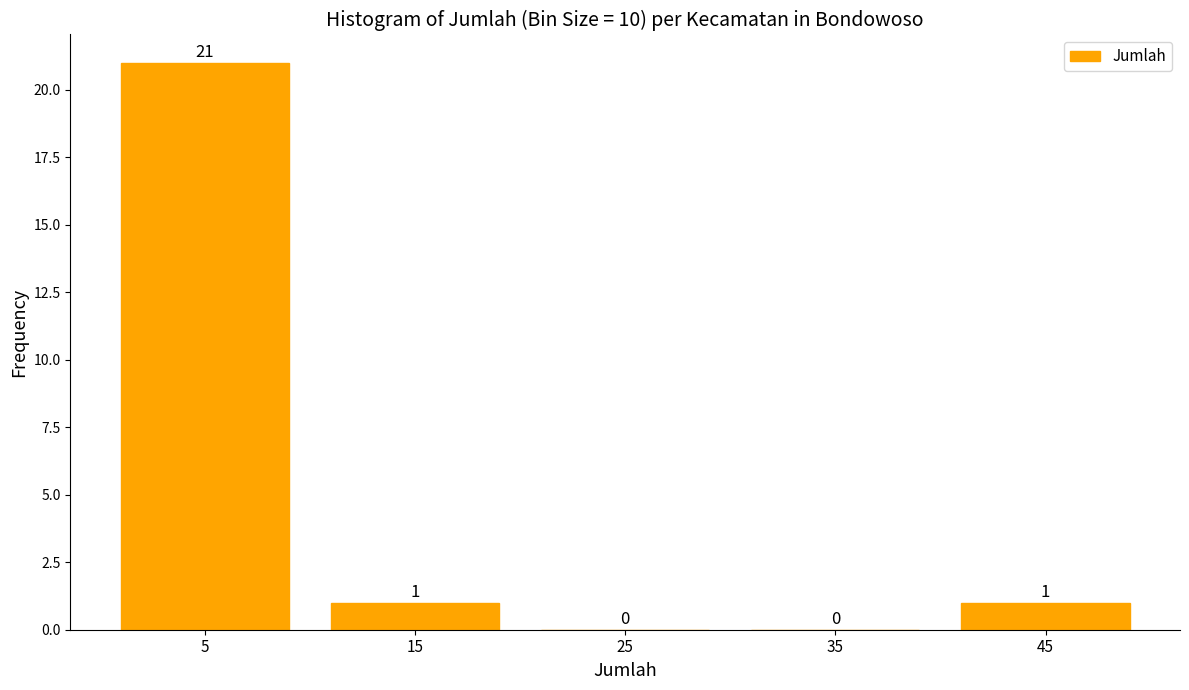

Reading left to right, list every bar in this chart as the range it spans on the x-axis followed by its height.

0 to 10: 21
10 to 20: 1
20 to 30: 0
30 to 40: 0
40 to 50: 1